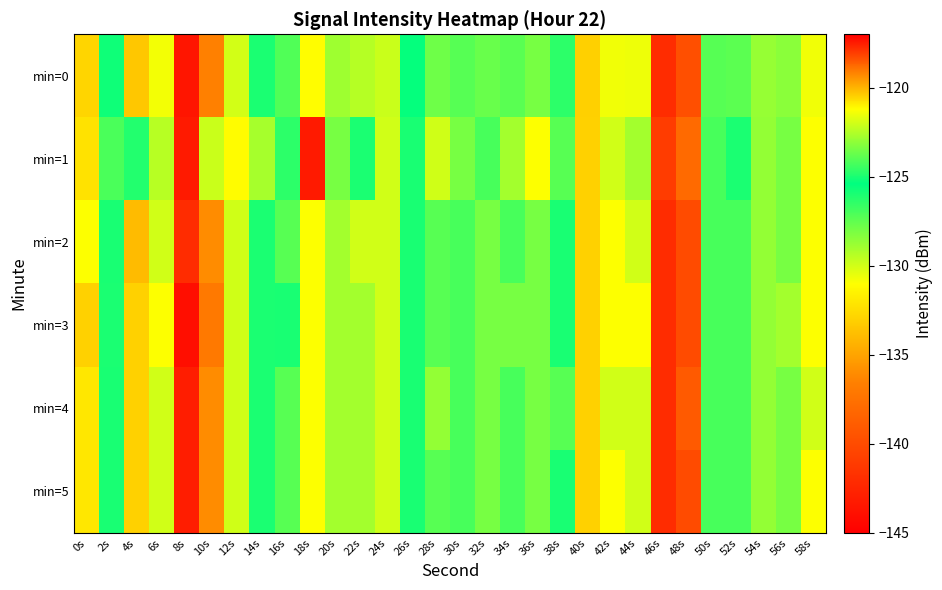

Rank the series at 54s from highest to lowest value.

min=0, min=1, min=2, min=3, min=4, min=5